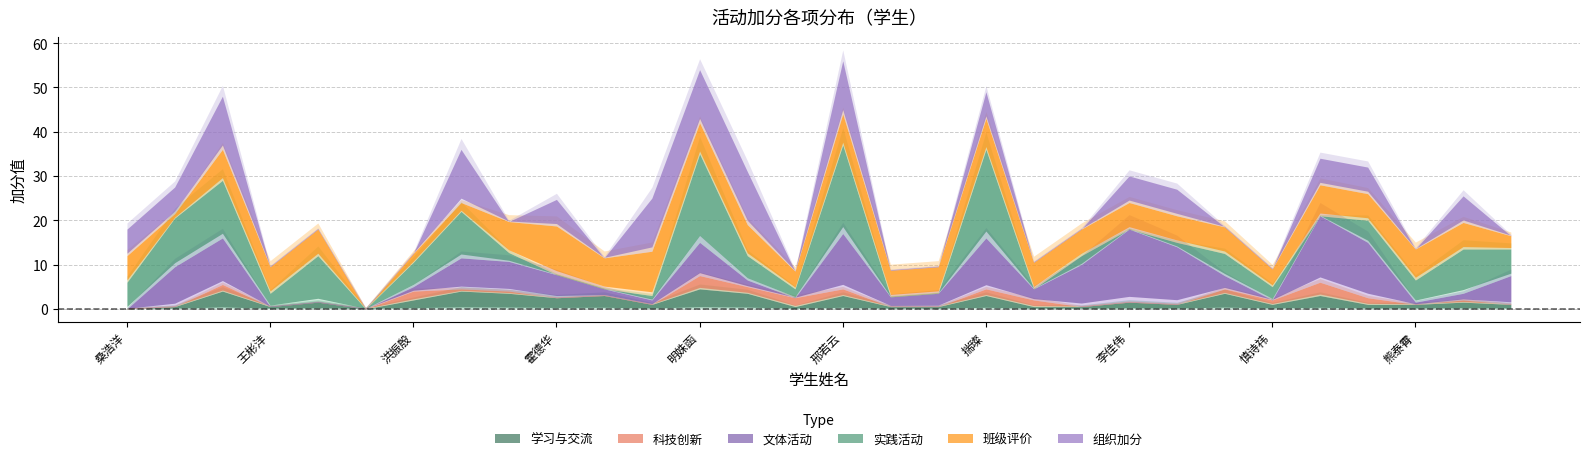

What are all the series names shown in the legend?

学习与交流, 科技创新, 文体活动, 实践活动, 班级评价, 组织加分